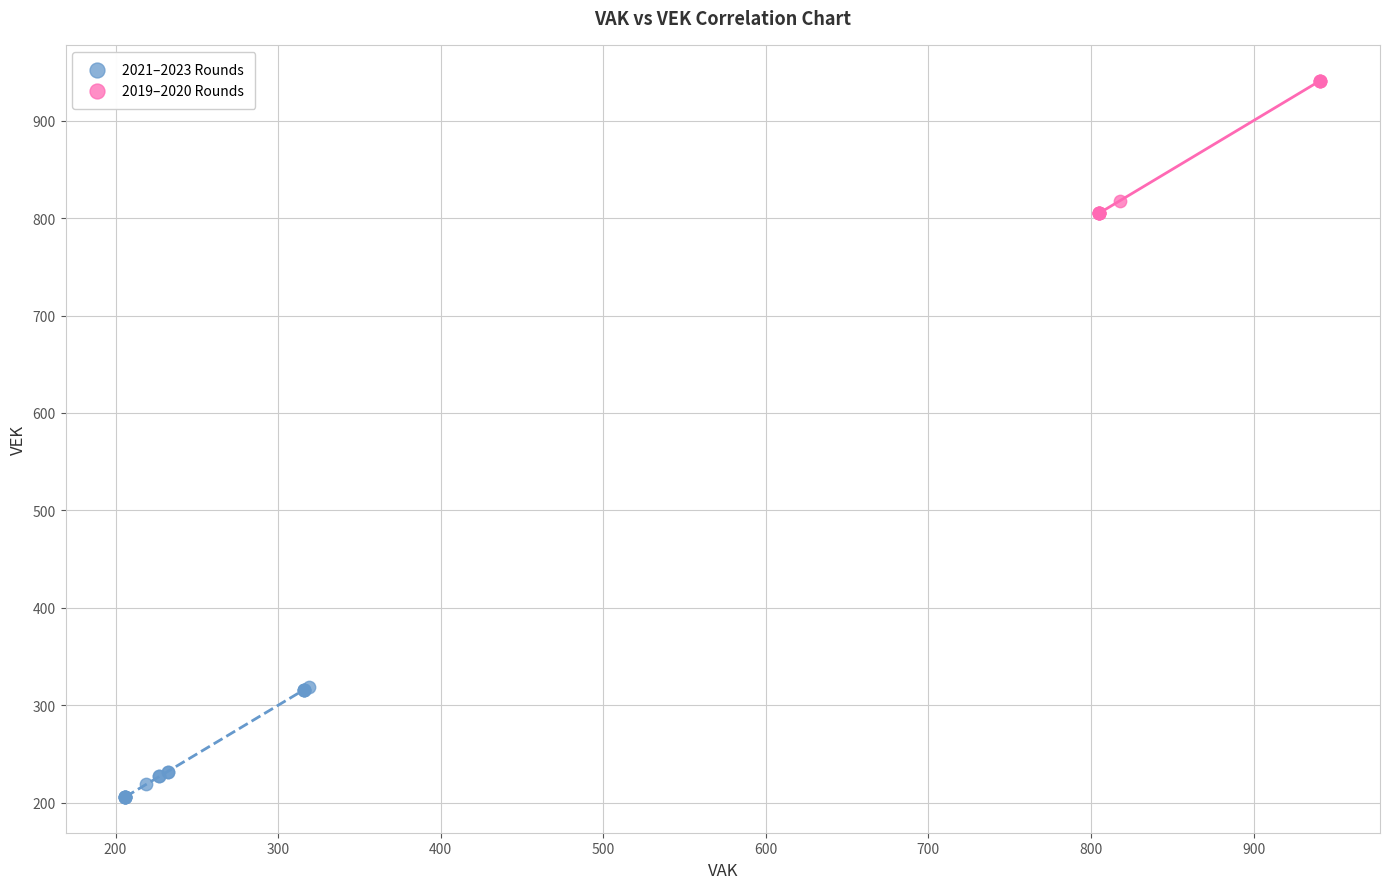

Which series has the widest spread of Y values?

2019–2020 Rounds